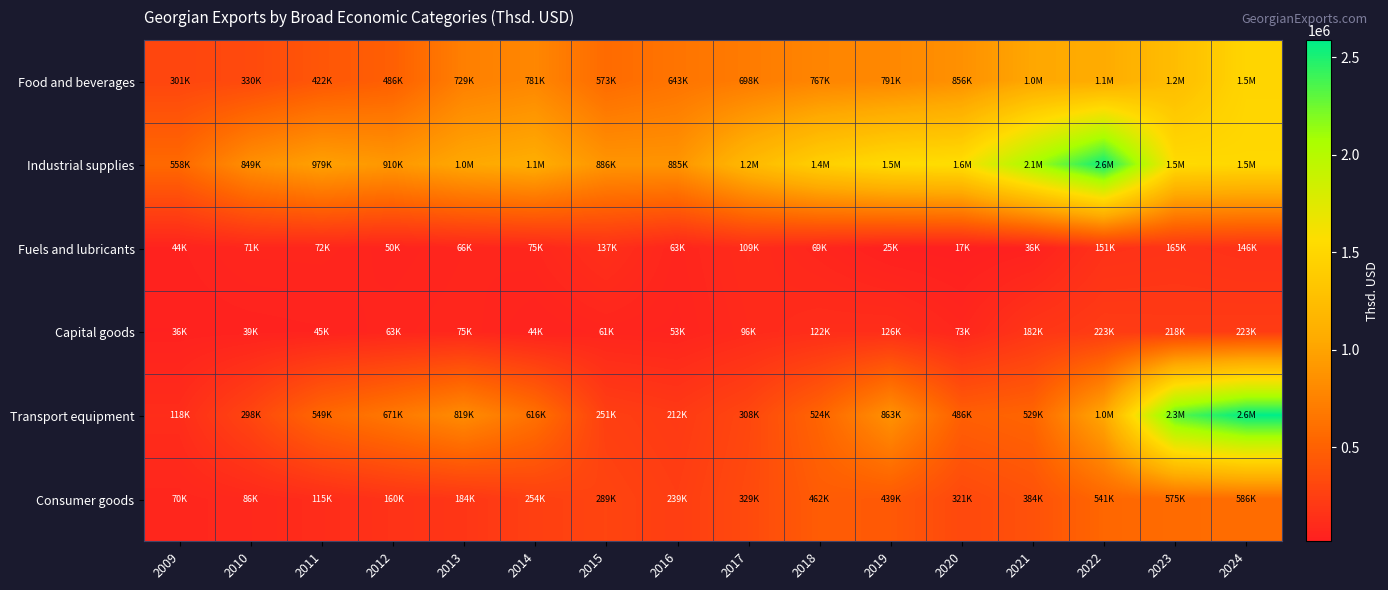

At how many categories does at least one series exceed 1591468?

4